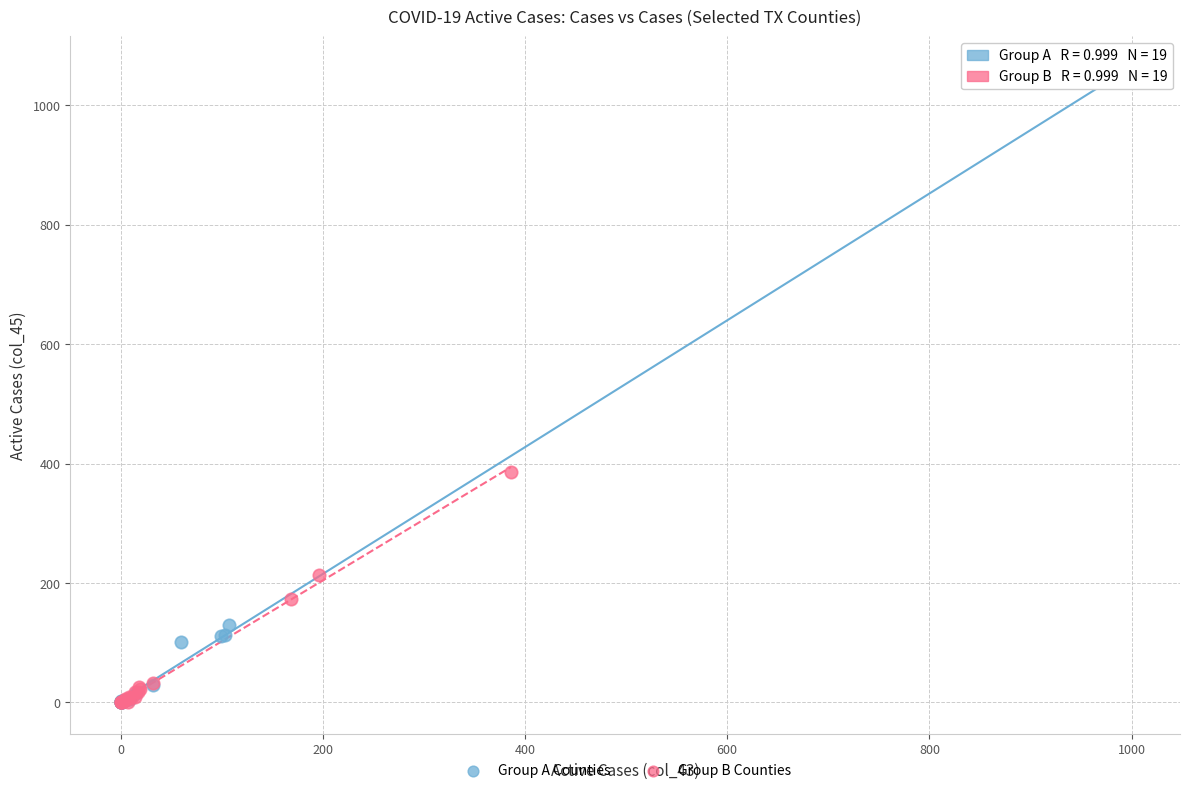

Which series has the largest Y range (max minus min)?

Group A Counties